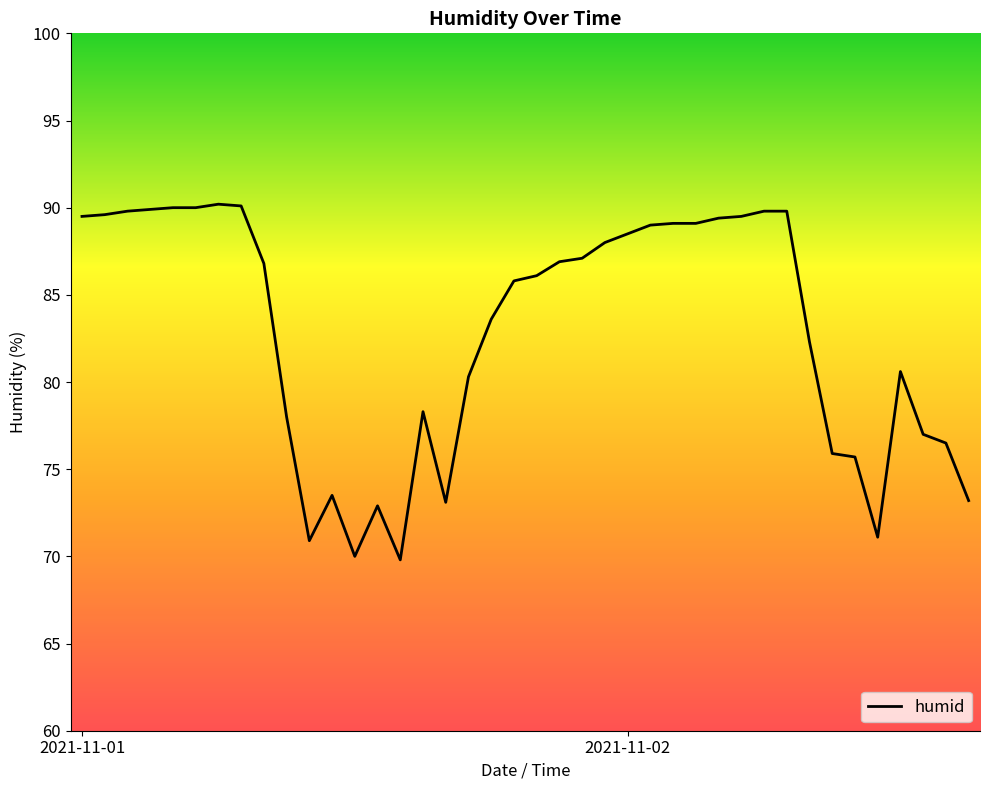

What is the difference between the maximum and minimum values?

20.4